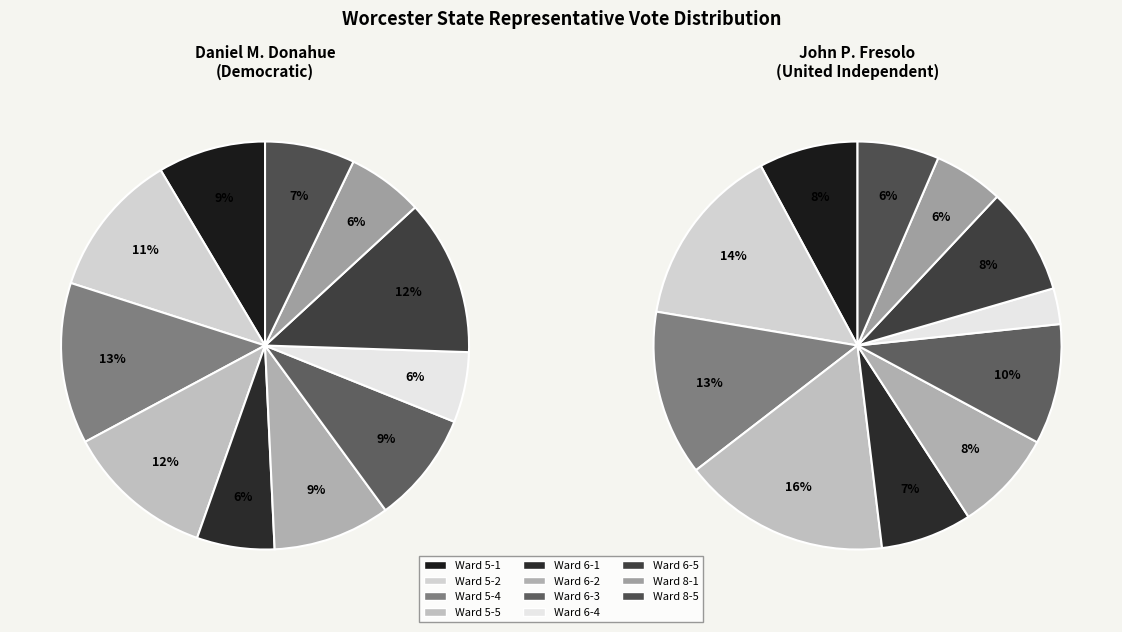

To the nearest percent, what percentage of the pie is Ward 5-4?

13%